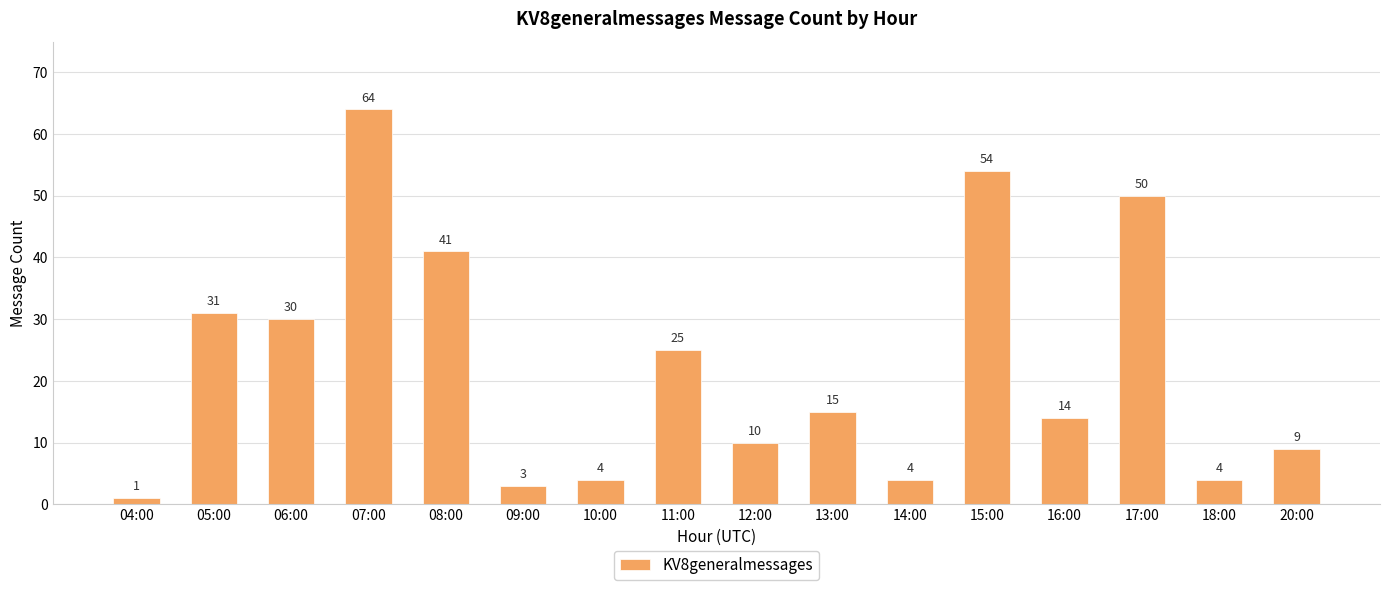

What is the label of the 14th bar from the left?

17:00